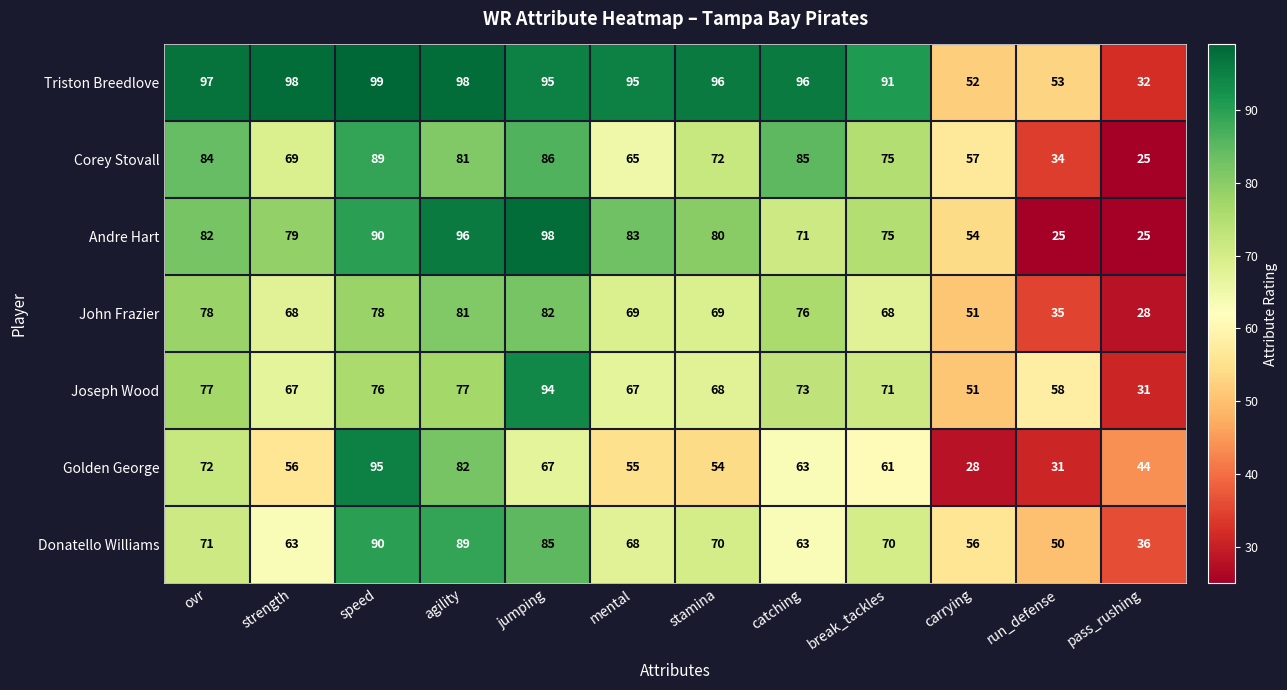

Which series has the largest total across all categories?

Triston Breedlove